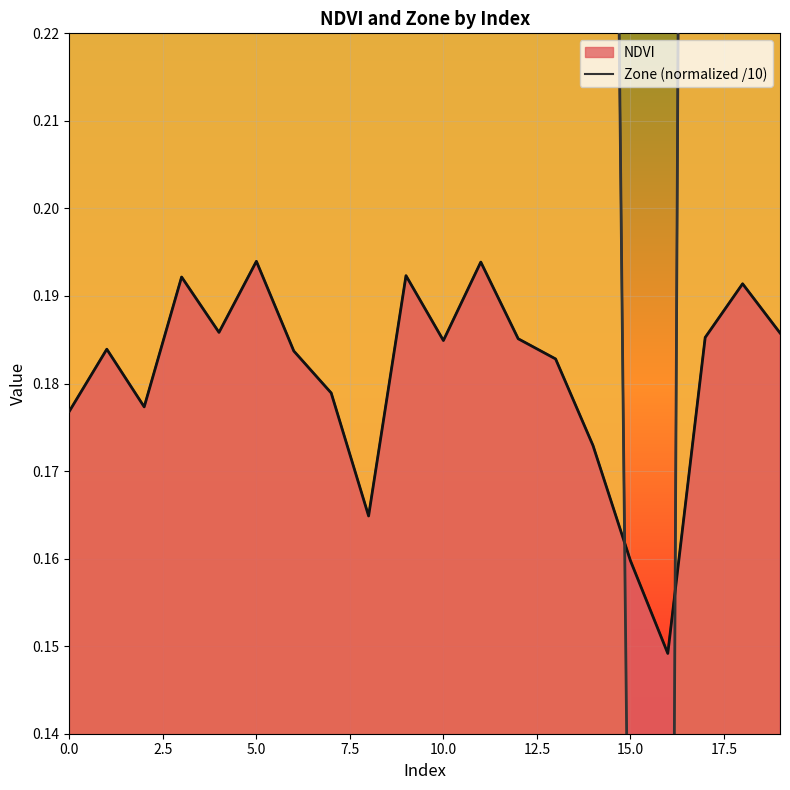

Which series ends up on top after the final intersection of Zone and NDVI?

Zone